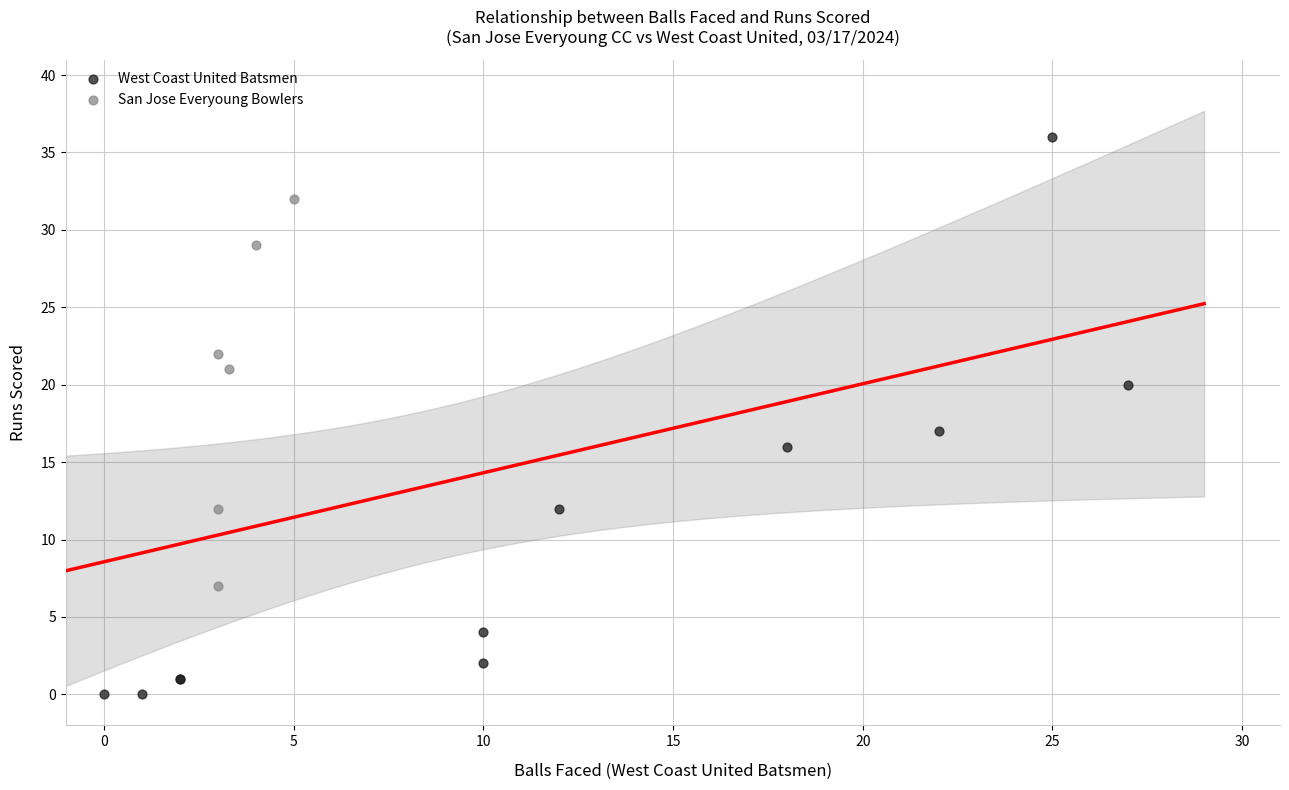

Which series reaches the maximum Y coordinate?

West Coast United Batsmen